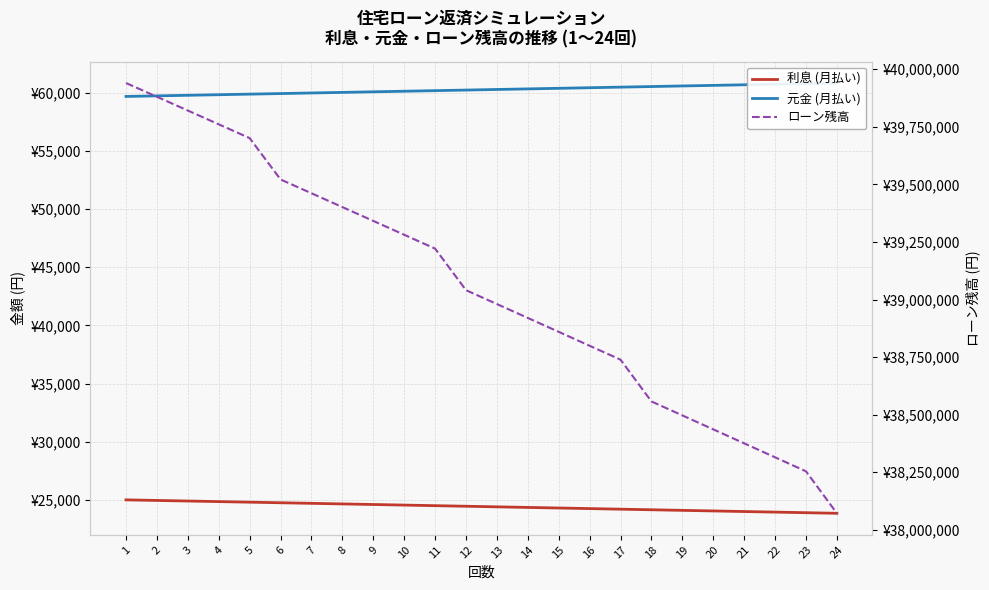

Does the chart have visible grid lines?

Yes